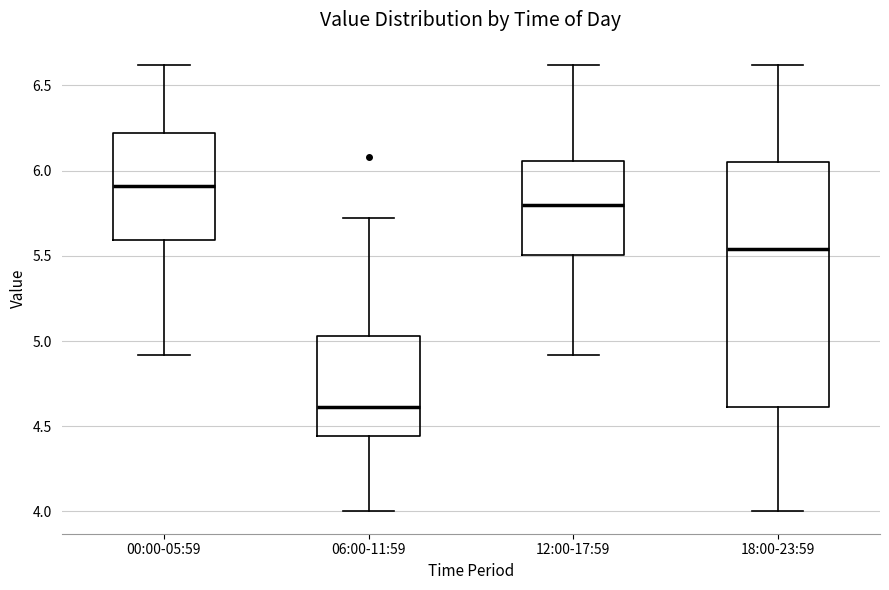

Comparing the boxes themselves (not the whiskers), which one is the tallest?

18:00-23:59